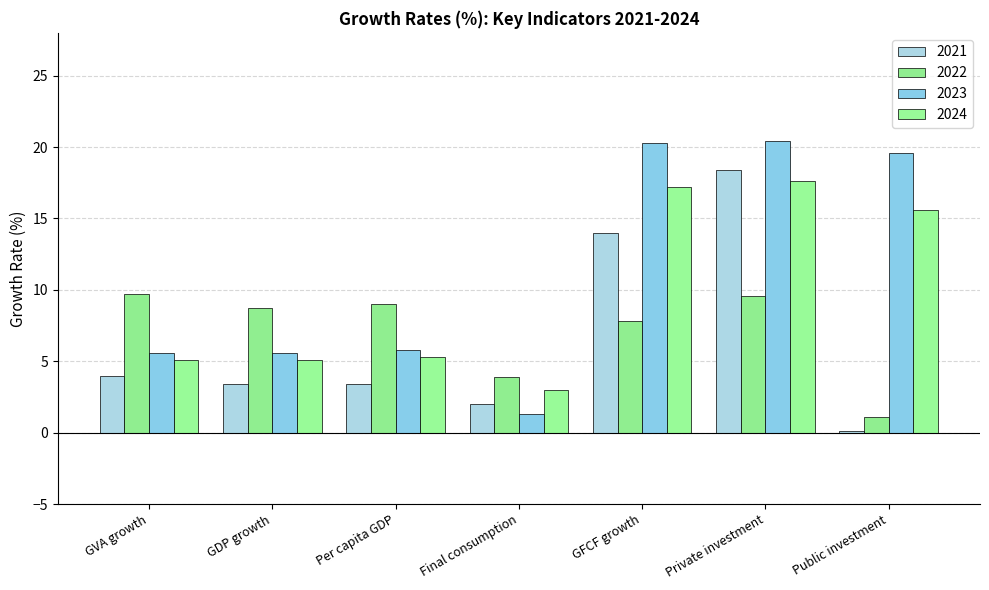

Rank the series at Private investment from highest to lowest value.

2023, 2021, 2024, 2022